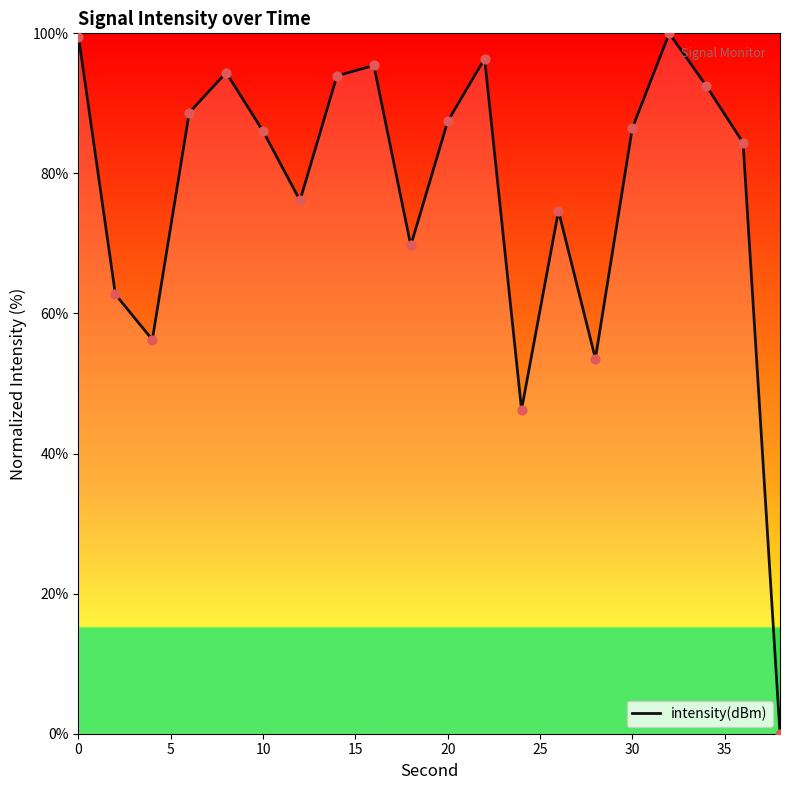

What is the greatest value displayed?

100.0